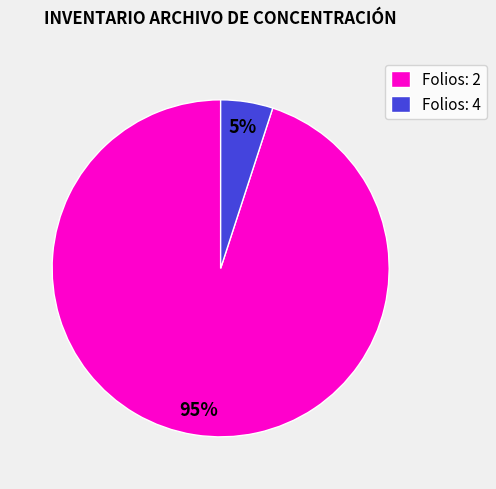

To the nearest percent, what is the difference between the largest and smallest slice percentages?

90%